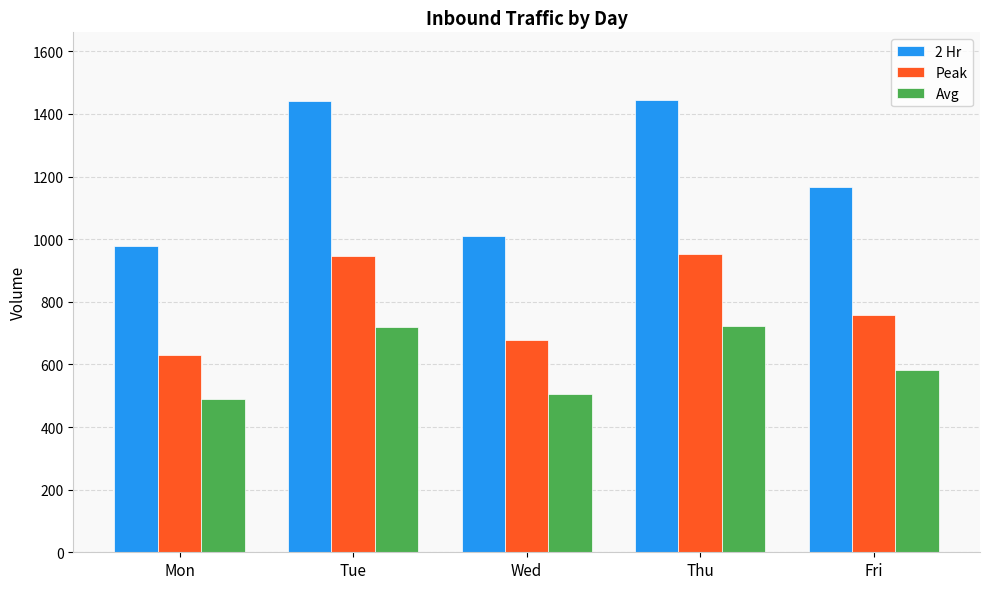

Which series has the widest spread of values?

2 Hr